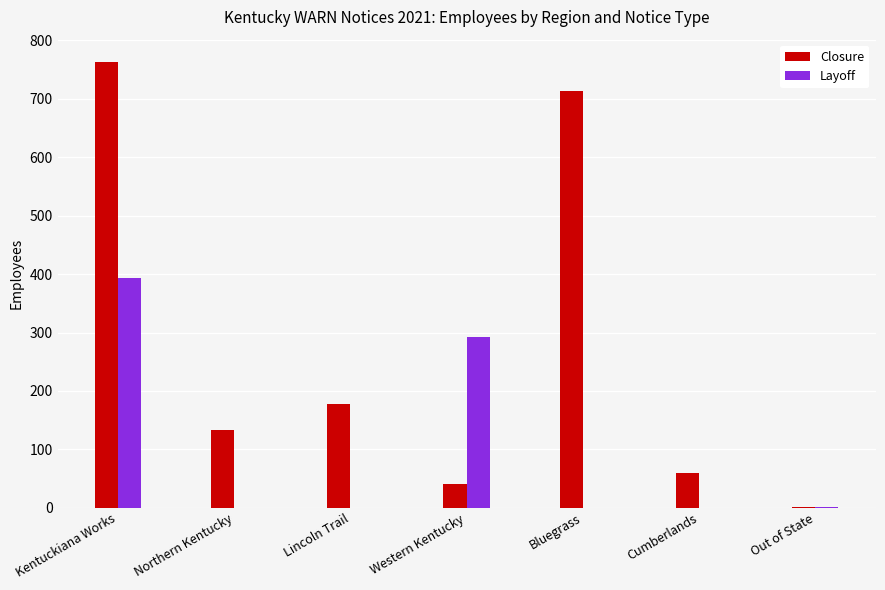

At which label is Closure closest to 382?

Lincoln Trail